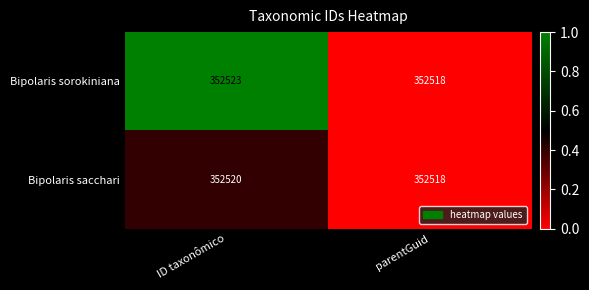

List the series in order of their overall mean, highest first.

Bipolaris sorokiniana, Bipolaris sacchari